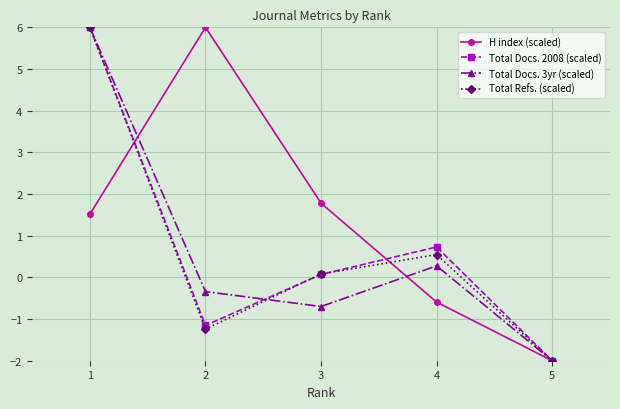

What is the spread (max minus min) of values at 1?

4.5